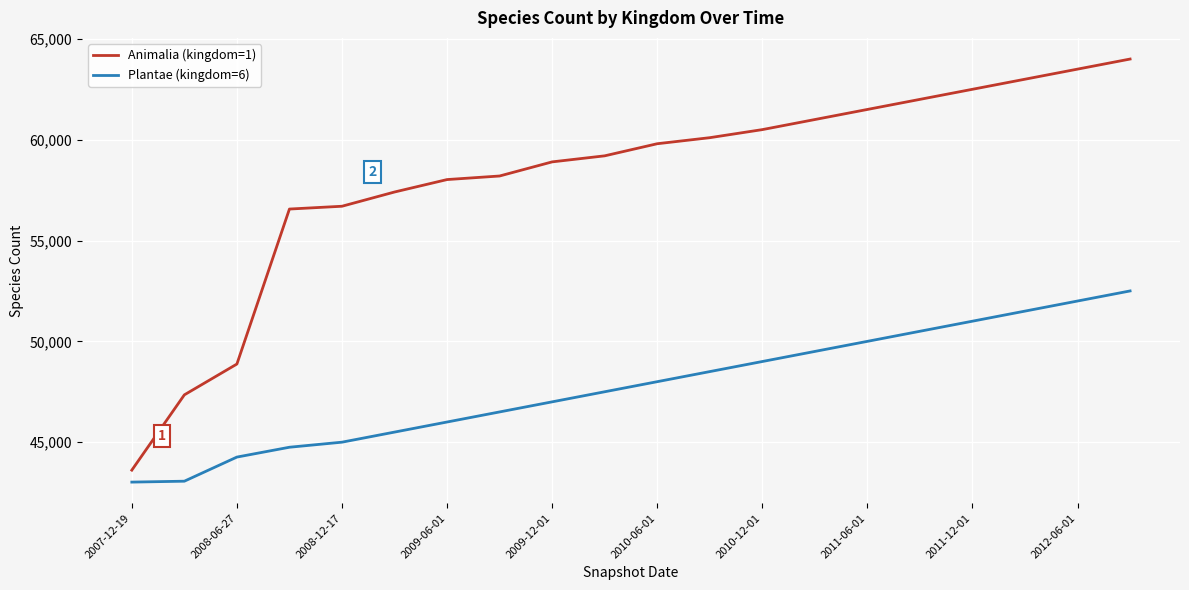

Which series has the largest total across all categories?

Animalia (kingdom=1)